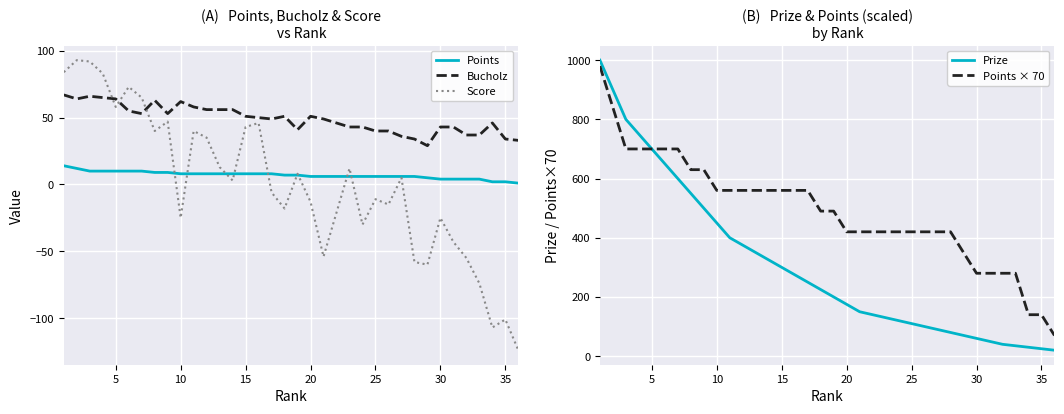

What is the average value of the Points × 70 series?

490